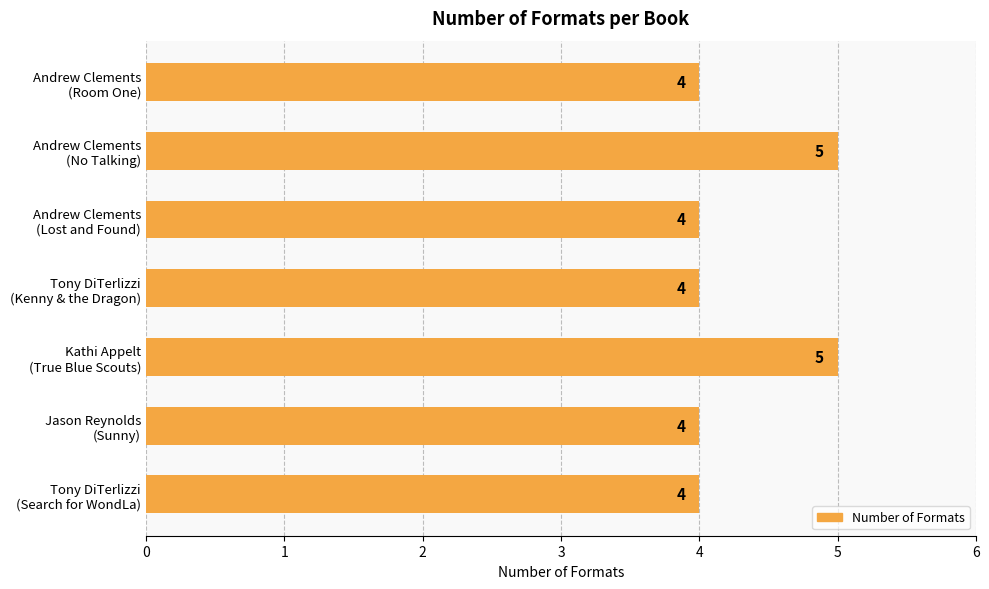

Reading top to bottom, list all the values displayed in this chart.

4	5	4	4	5	4	4